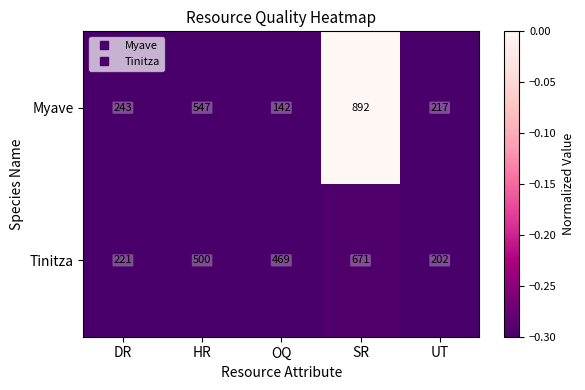

List the series in order of their overall mean, highest first.

Tinitza, Myave